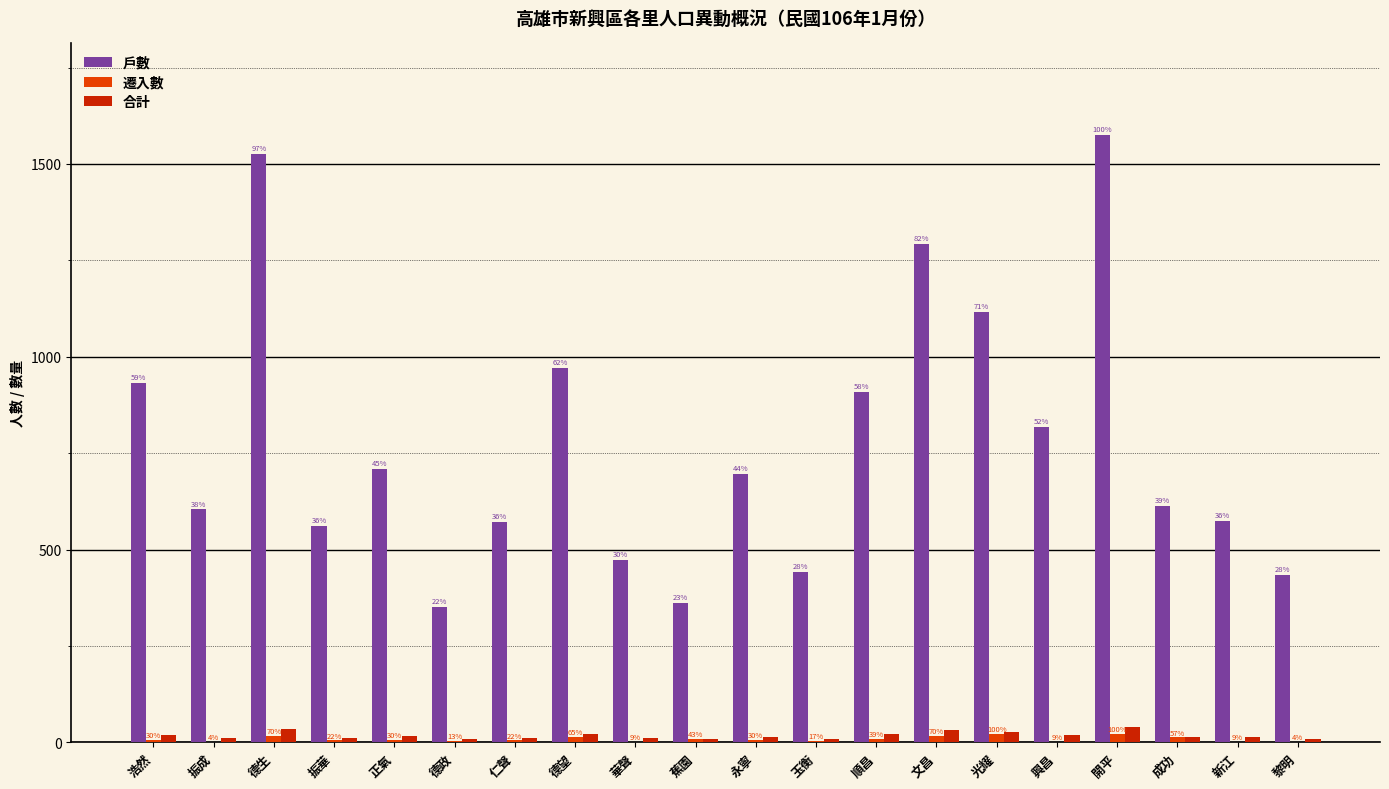

Reading left to right, transcribe all the data shown in this chart.

戶數: 浩然=932.0	振成=604.0	德生=1526.0	振華=561.0	正氣=710.0	德政=351.0	仁聲=571.0	德望=972.0	華聲=474.0	蕉園=361.0	永寧=695.0	玉衡=442.0	順昌=909.0	文昌=1292.0	光耀=1116.0	興昌=819.0	開平=1576.0	成功=613.0	新江=574.0	黎明=434.0
遷入數: 浩然=7.0	振成=1.0	德生=16.0	振華=5.0	正氣=7.0	德政=3.0	仁聲=5.0	德望=15.0	華聲=2.0	蕉園=10.0	永寧=7.0	玉衡=4.0	順昌=9.0	文昌=16.0	光耀=23.0	興昌=2.0	開平=23.0	成功=13.0	新江=2.0	黎明=1.0
合計: 浩然=19.9	振成=12.3	德生=35.2	振華=12.5	正氣=15.5	德政=7.7	仁聲=11.4	德望=22.2	華聲=11.0	蕉園=8.4	永寧=15.3	玉衡=9.3	順昌=23.0	文昌=31.6	光耀=27.9	興昌=19.9	開平=41.0	成功=13.0	新江=12.8	黎明=9.4